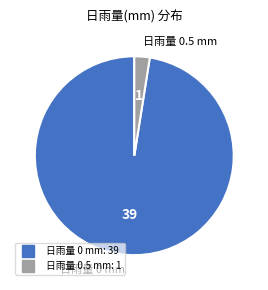

Is there a majority slice in this chart?

Yes